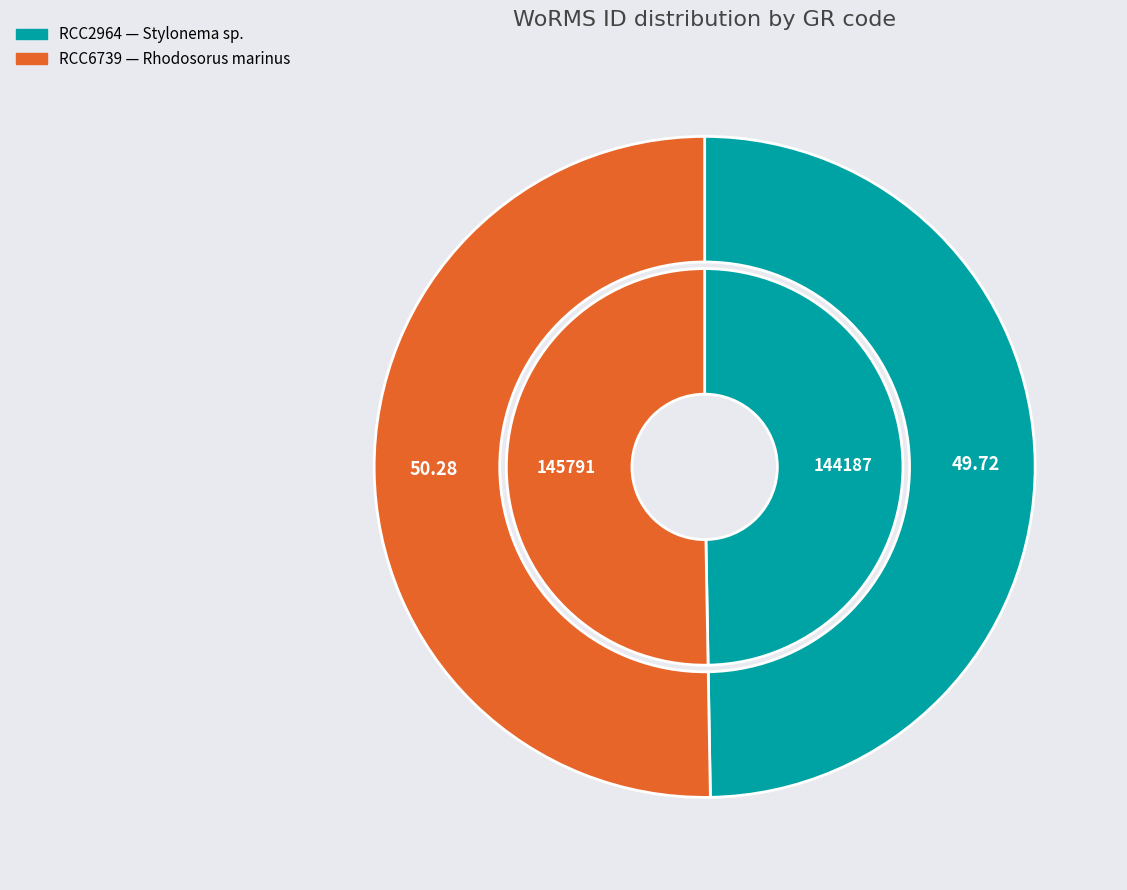

How many slices are in this pie chart?

2